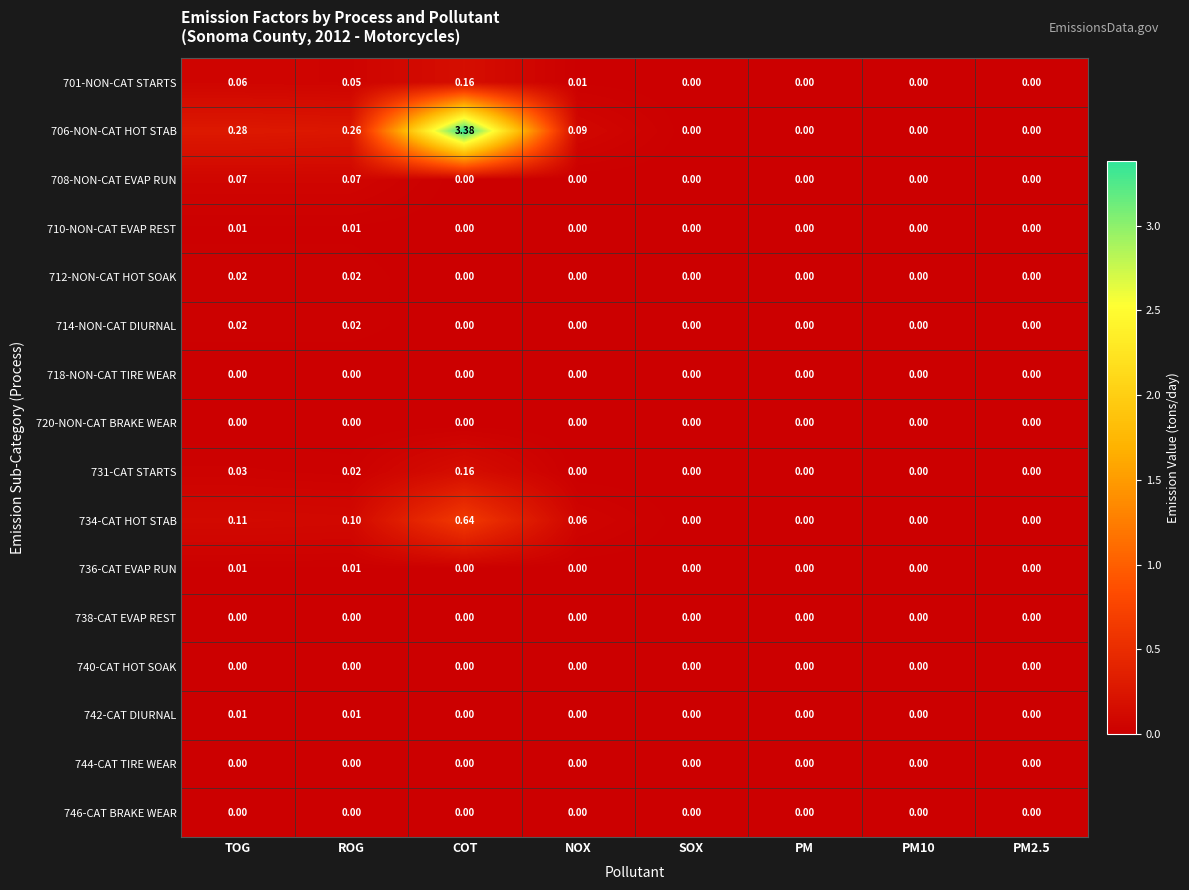

At which category is the sum across all series the highest?

COT